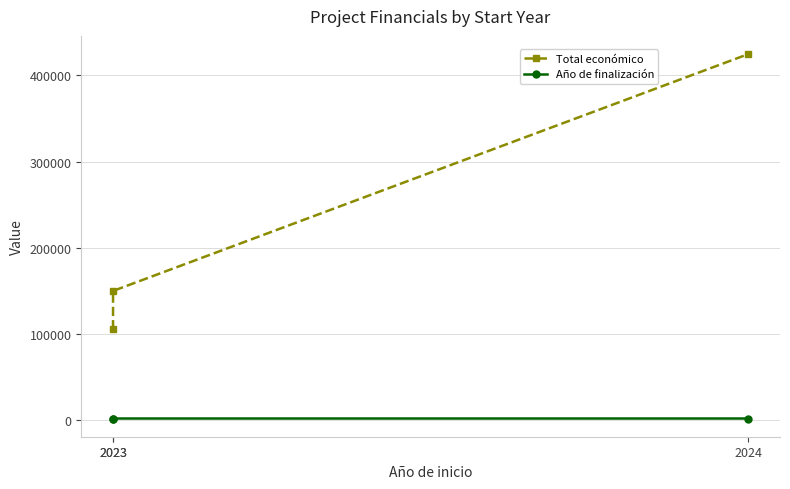

At which category does the chart reach its peak across all series?

2024